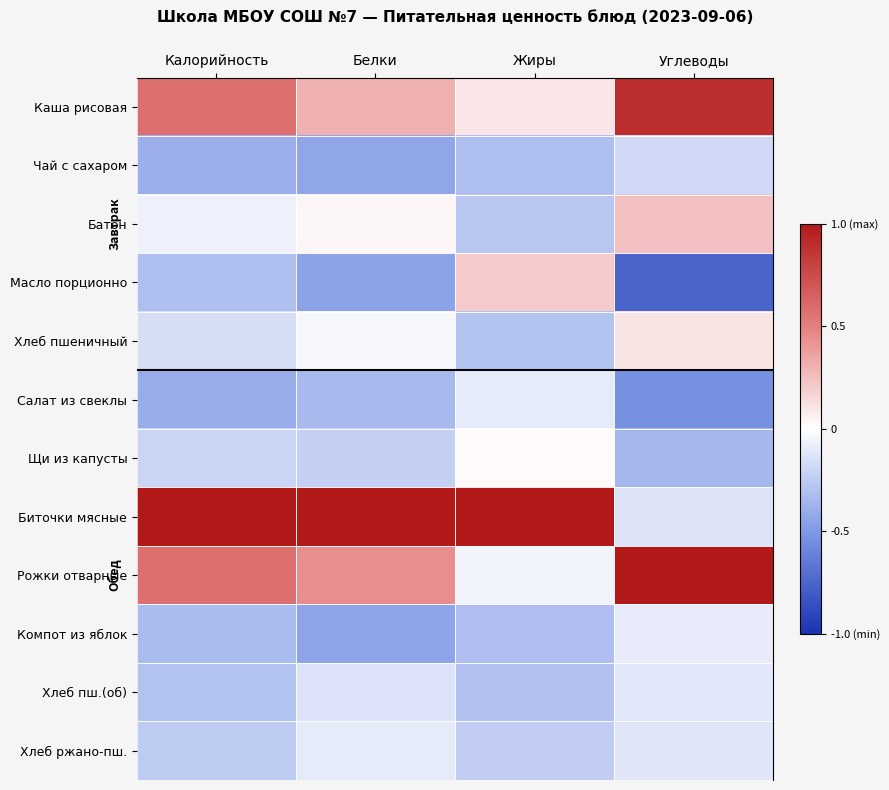

At which category is the sum across all series the highest?

Углеводы